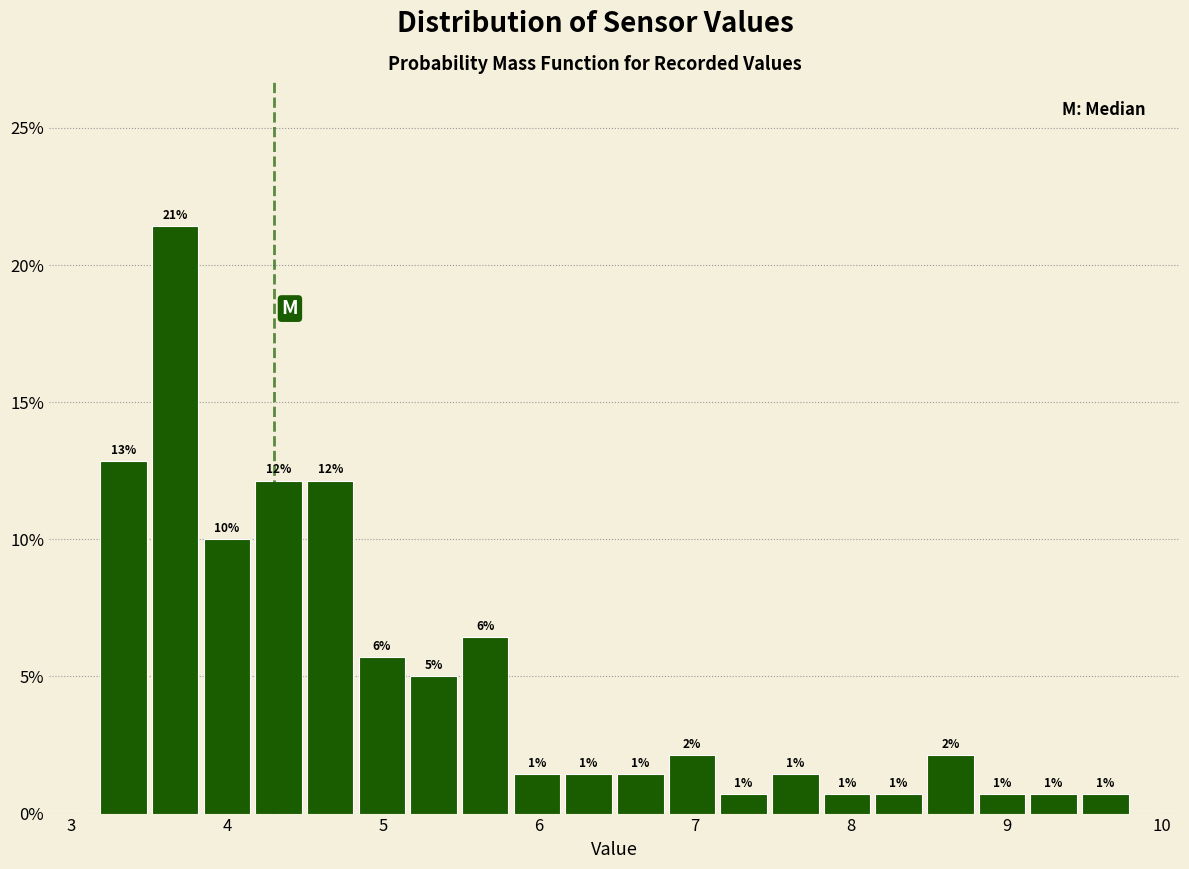

Around what value on the x-axis is the tallest bar? Give the approximate position of its centre, as read against the axis.

3.7